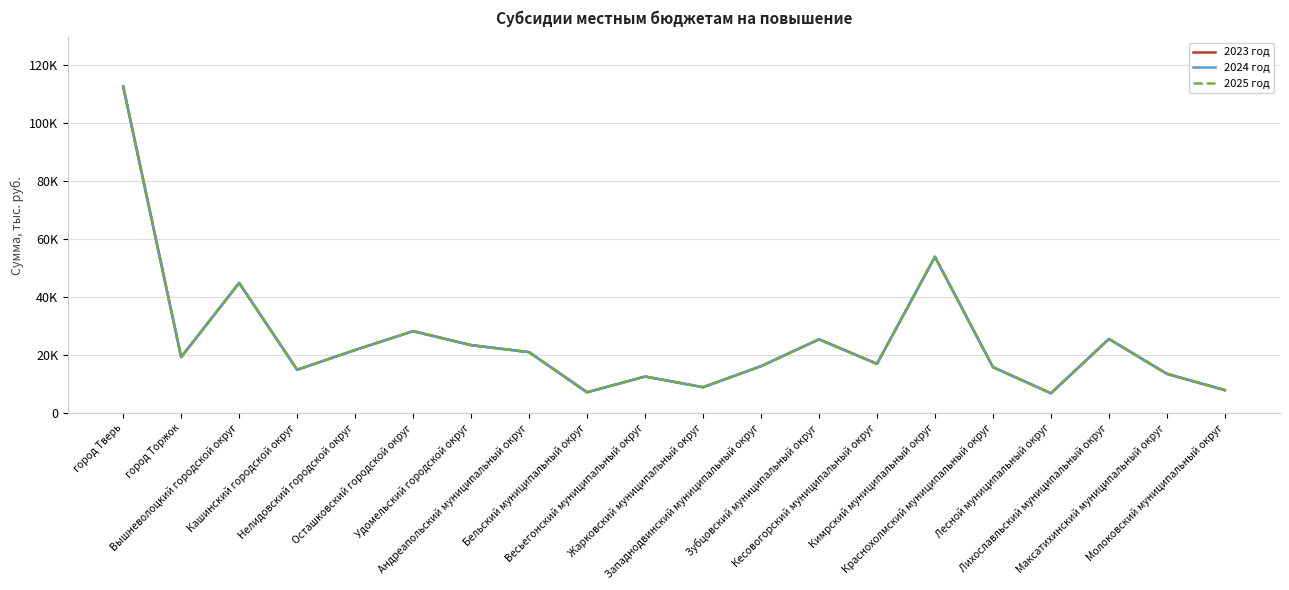

What is the sum of all 2024 год values?

495544.8